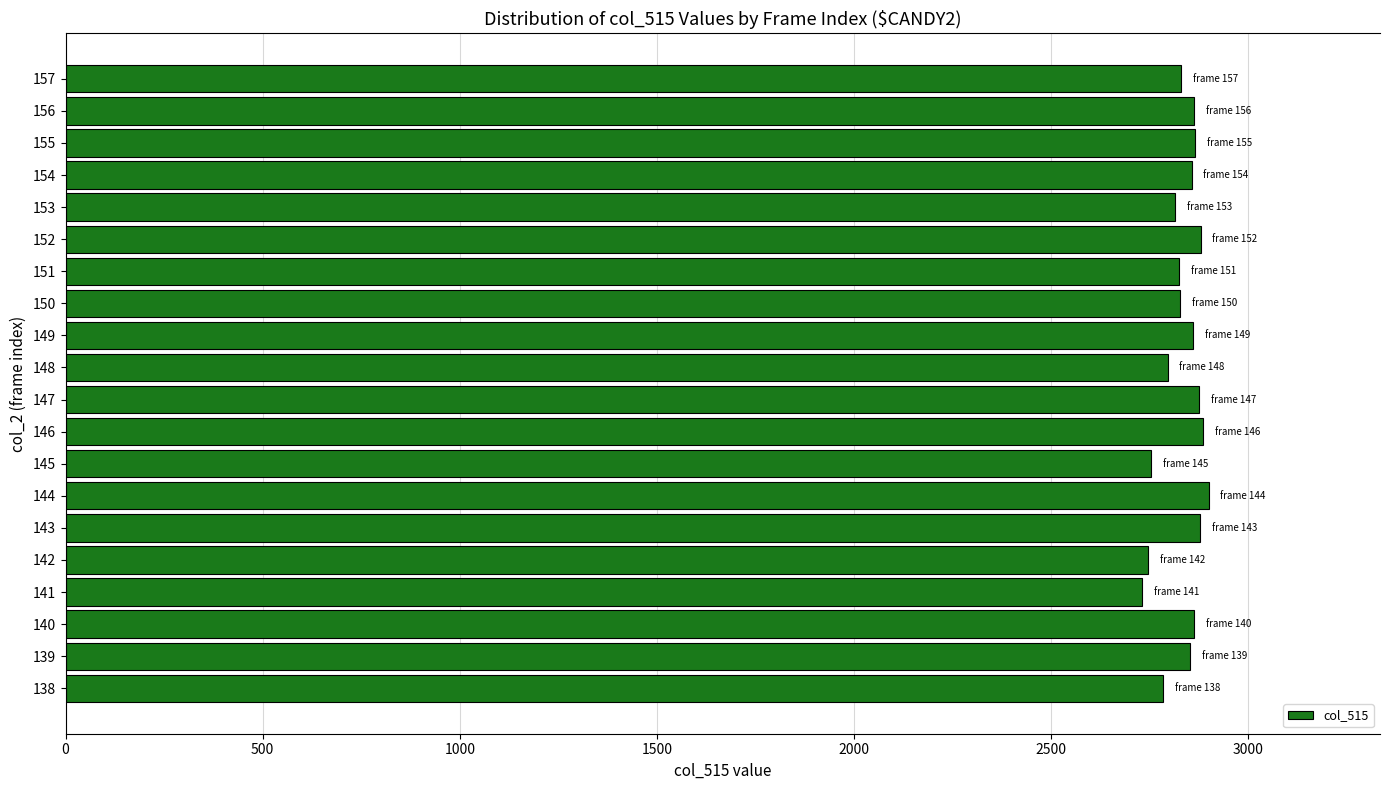

What is the average value?

2834